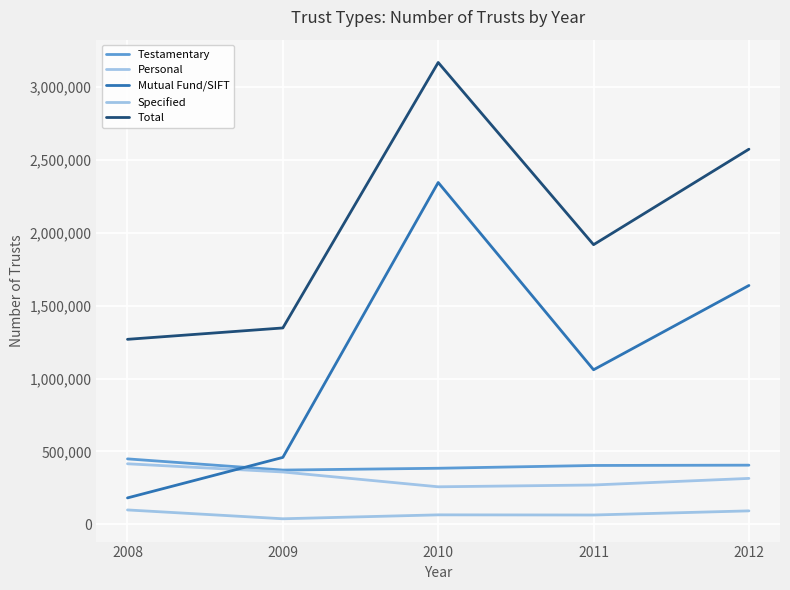

True or false: Specified has a value of 50016 at 2008.

False